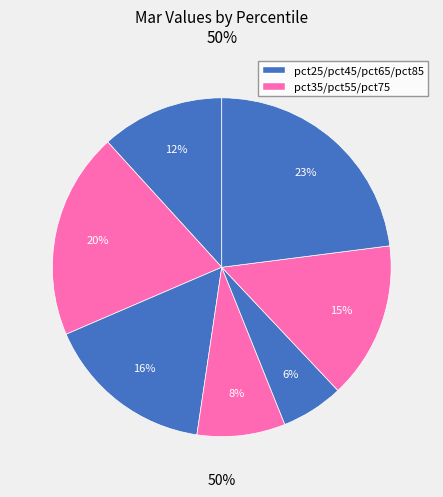

Count the number of slices in the pie.

7